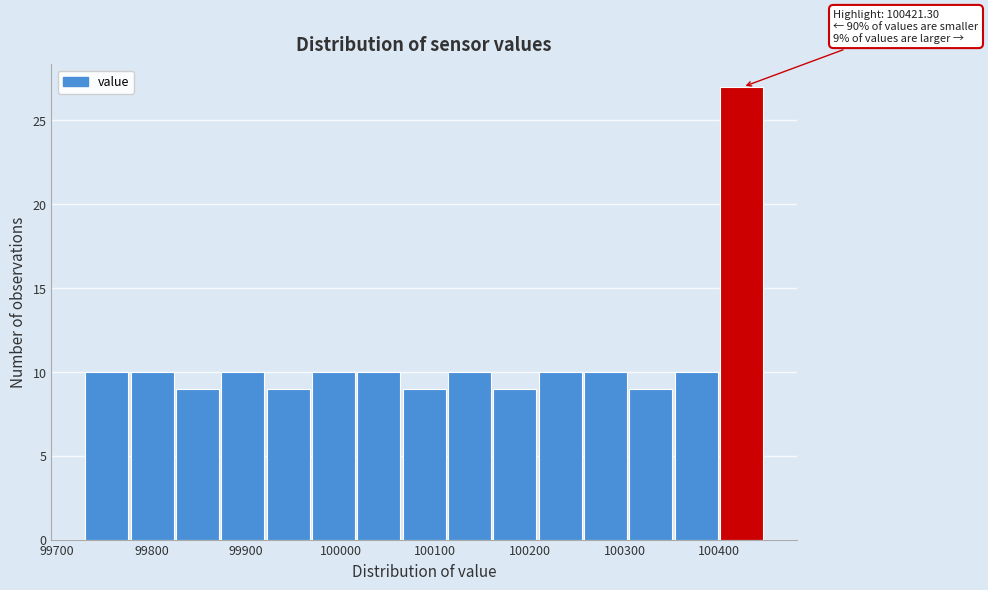

Over which range of the x-axis is the bar tallest?

100400 to 100450